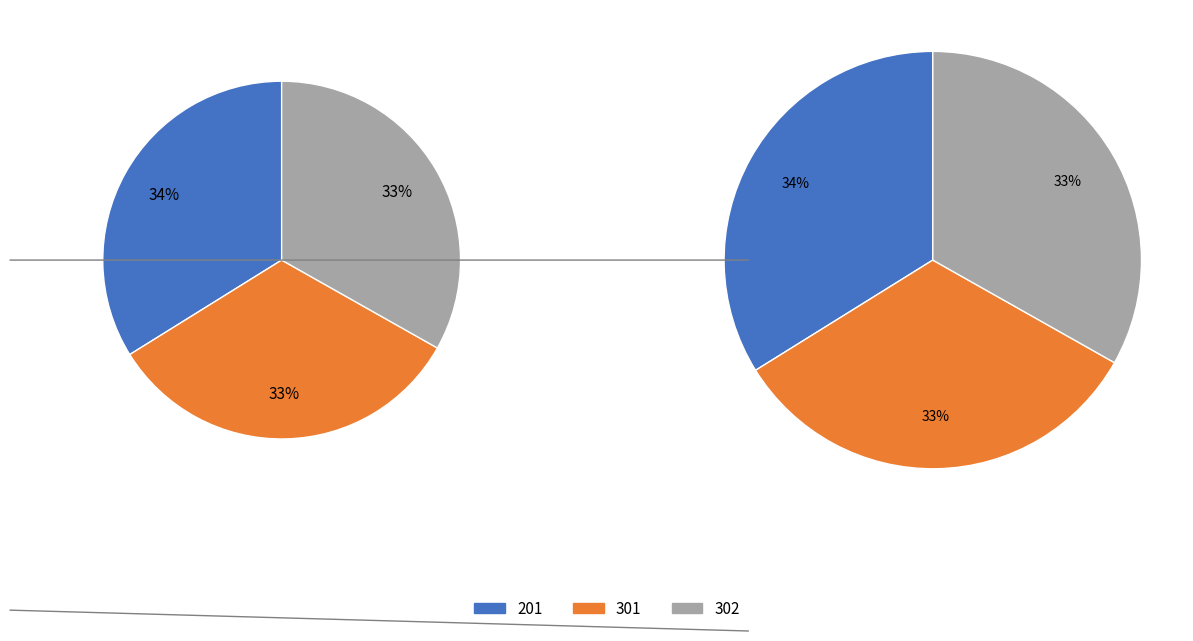

How many slices are in this pie chart?

3